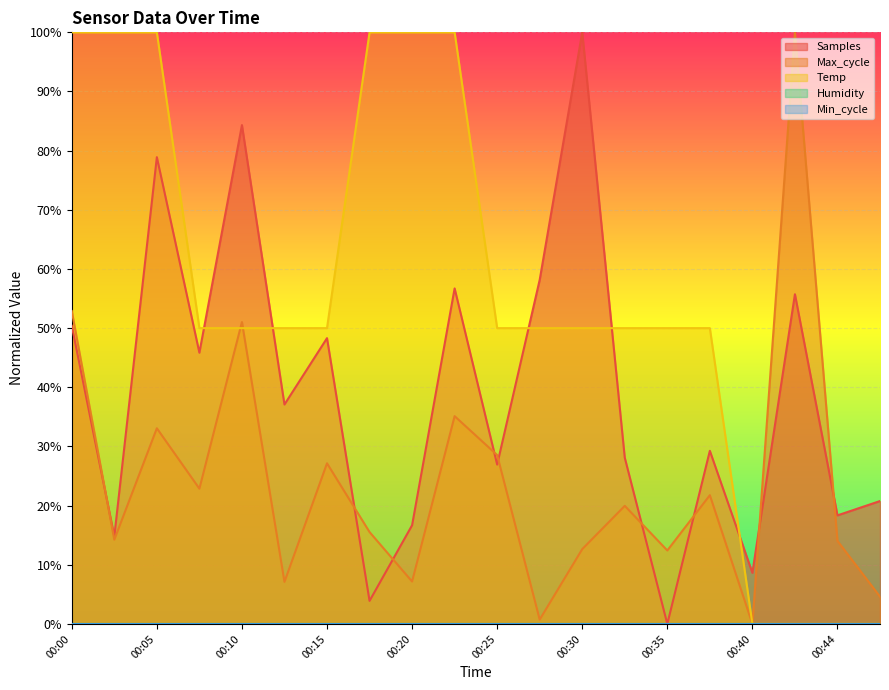

Which series has the largest total across all categories?

Temp